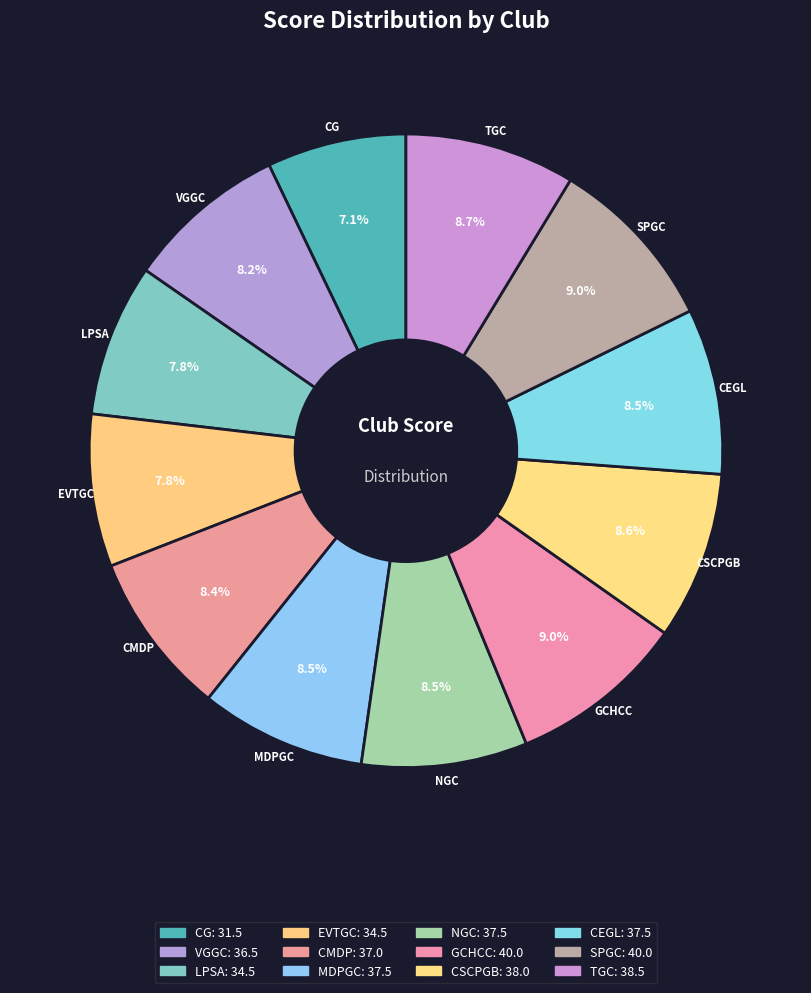

How many segments does this pie chart have?

12